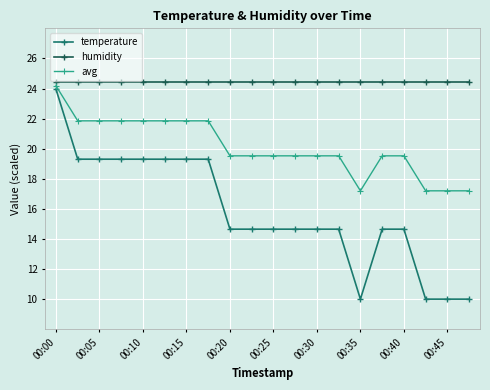

At how many categories does at least one series exceed 20?

20